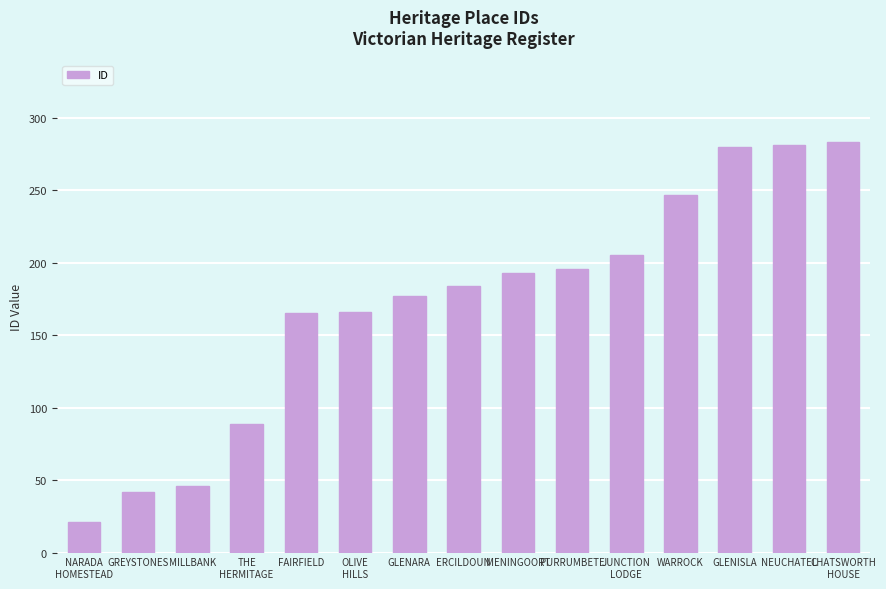

What is the change in value from PURRUMBETE to CHATSWORTH
HOUSE?

+87